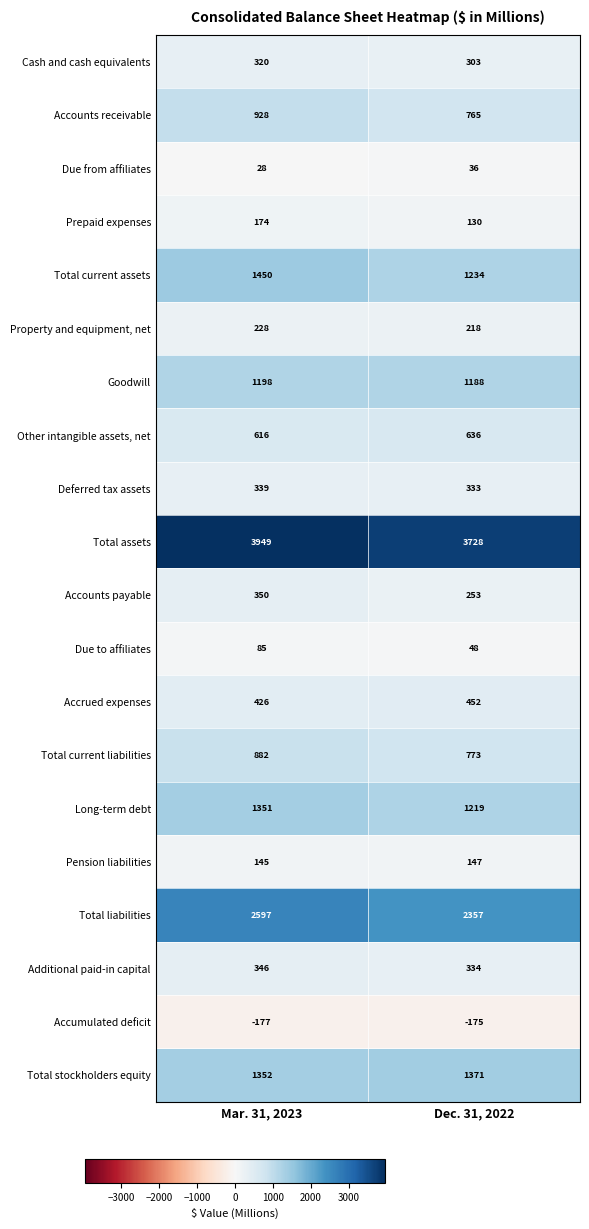

The value of Prepaid expenses at Dec. 31, 2022 is 130. True or false?

True